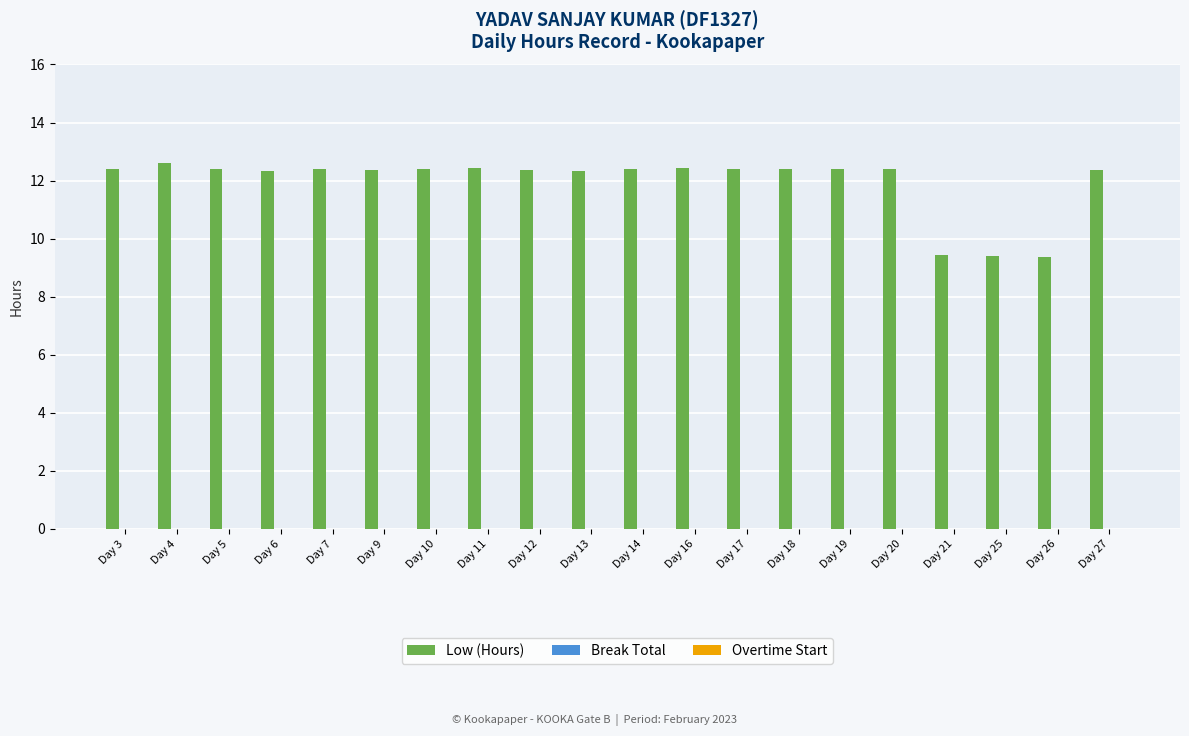

Between Day 25 and Day 11, which is larger?

Day 11